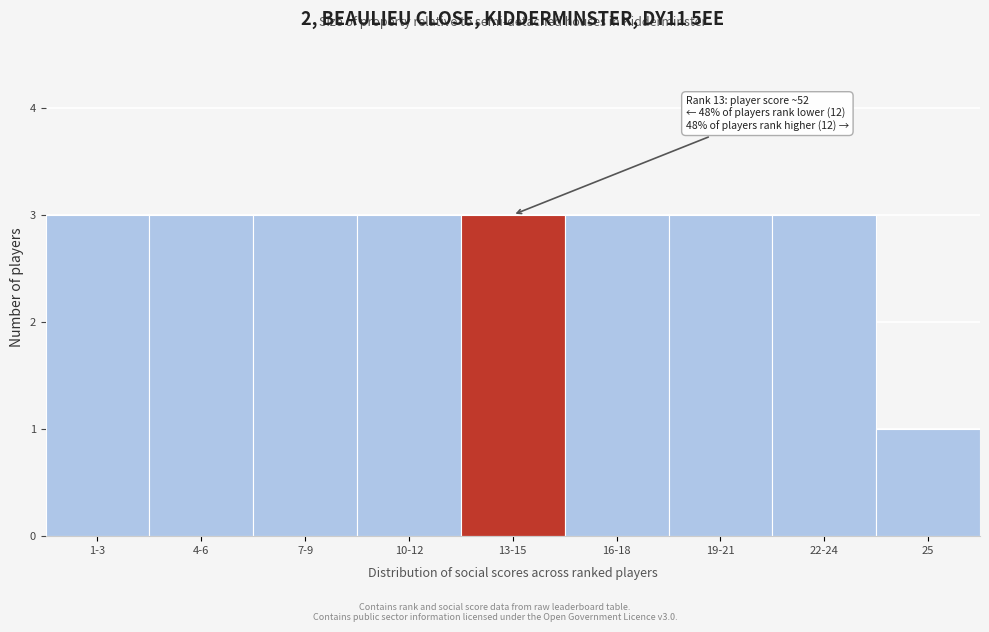

Reading left to right, extract all data points from this chart.

3	3	3	3	3	3	3	3	1